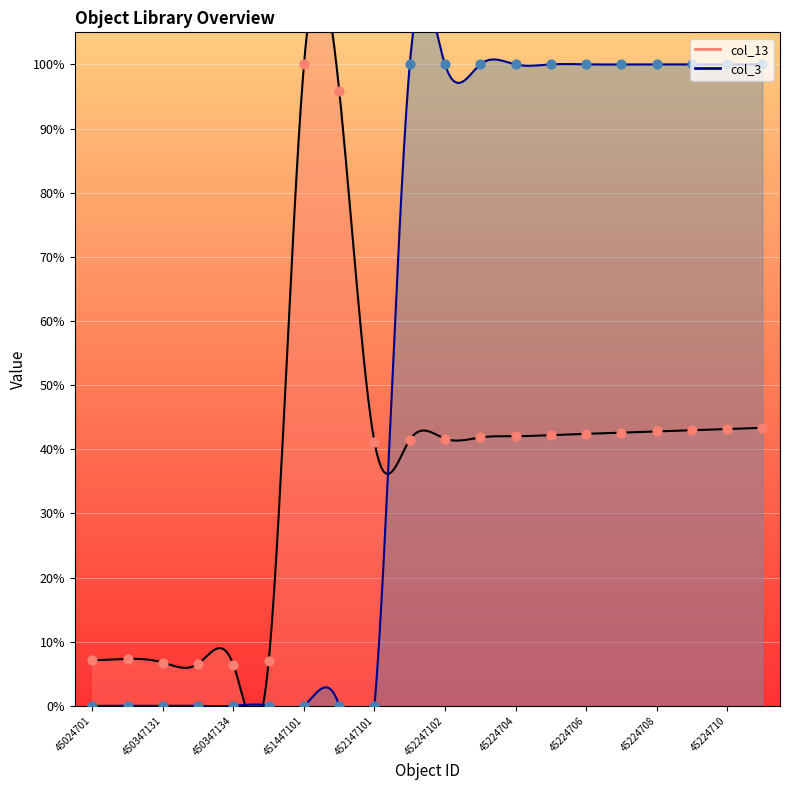

Which series has the widest spread of Y values?

col_3